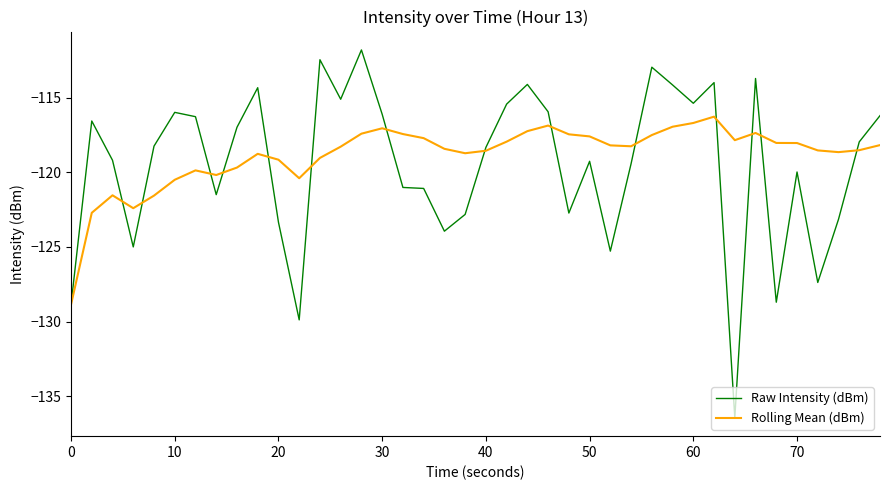

Which series has the largest range (max minus min)?

Raw Intensity (dBm)